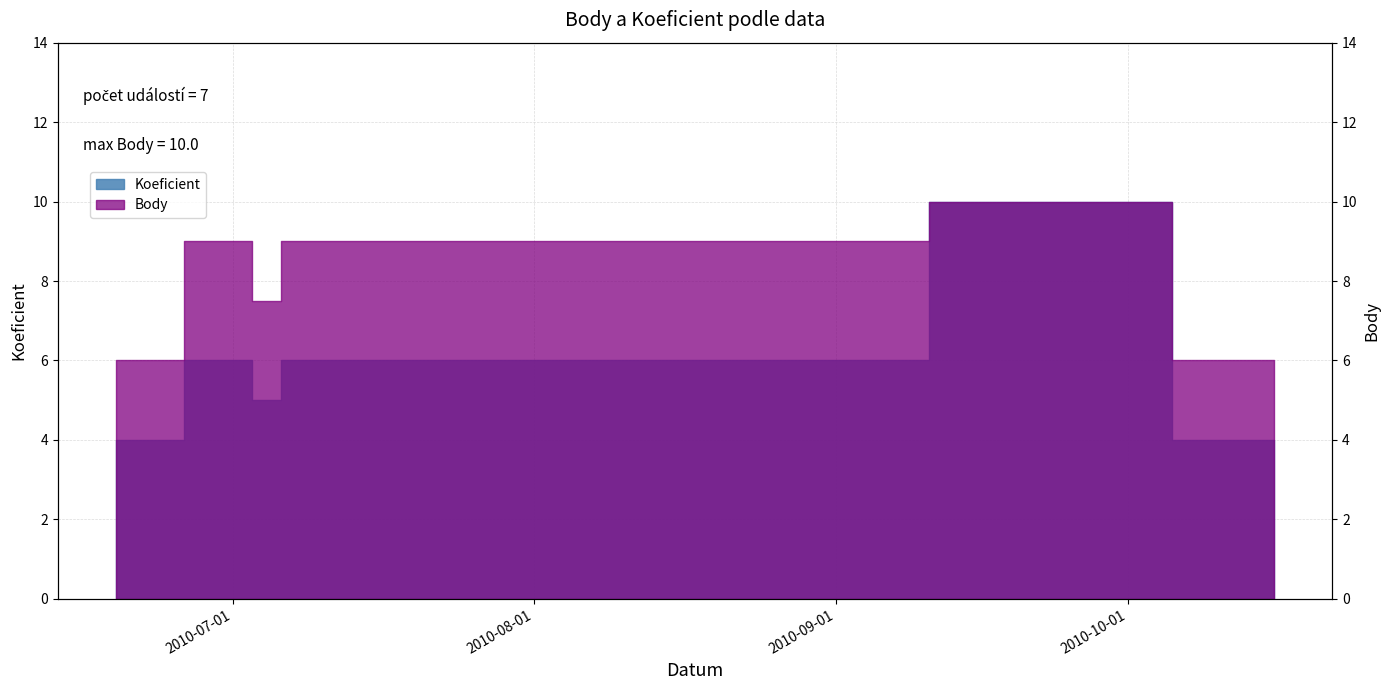

How many interior local valleys (lower than both neighbors) does the data have?

1